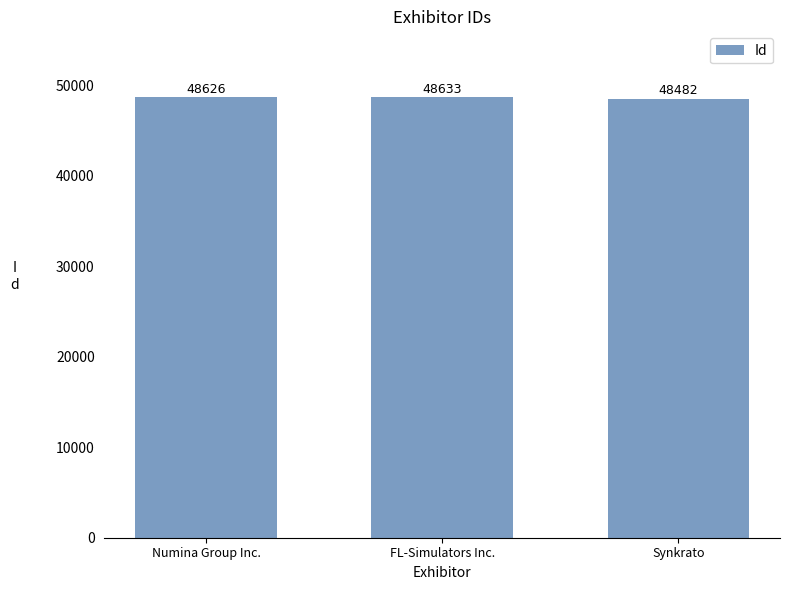

Between Numina Group Inc. and FL-Simulators Inc., which is larger?

FL-Simulators Inc.